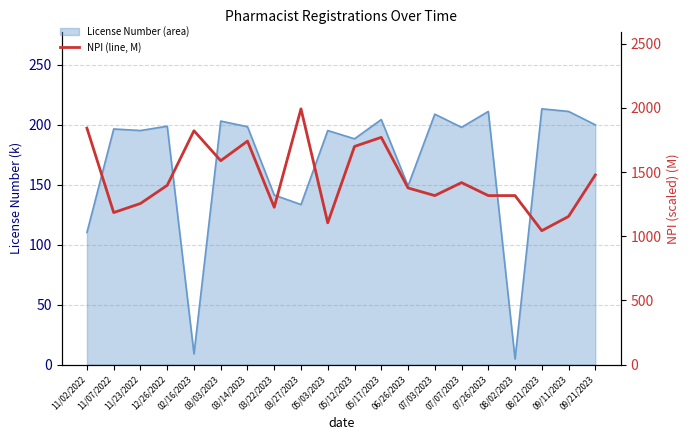

Where is the data nearest to the value 1517?

09/21/2023